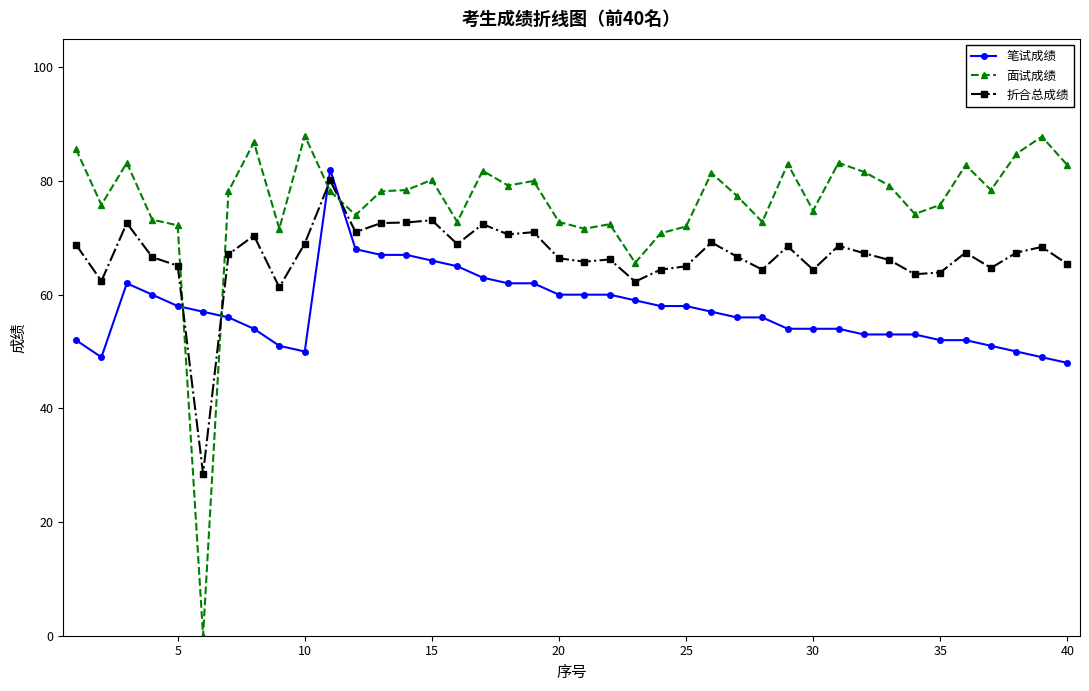

What is the lowest value of the 折合总成绩 series?

28.5